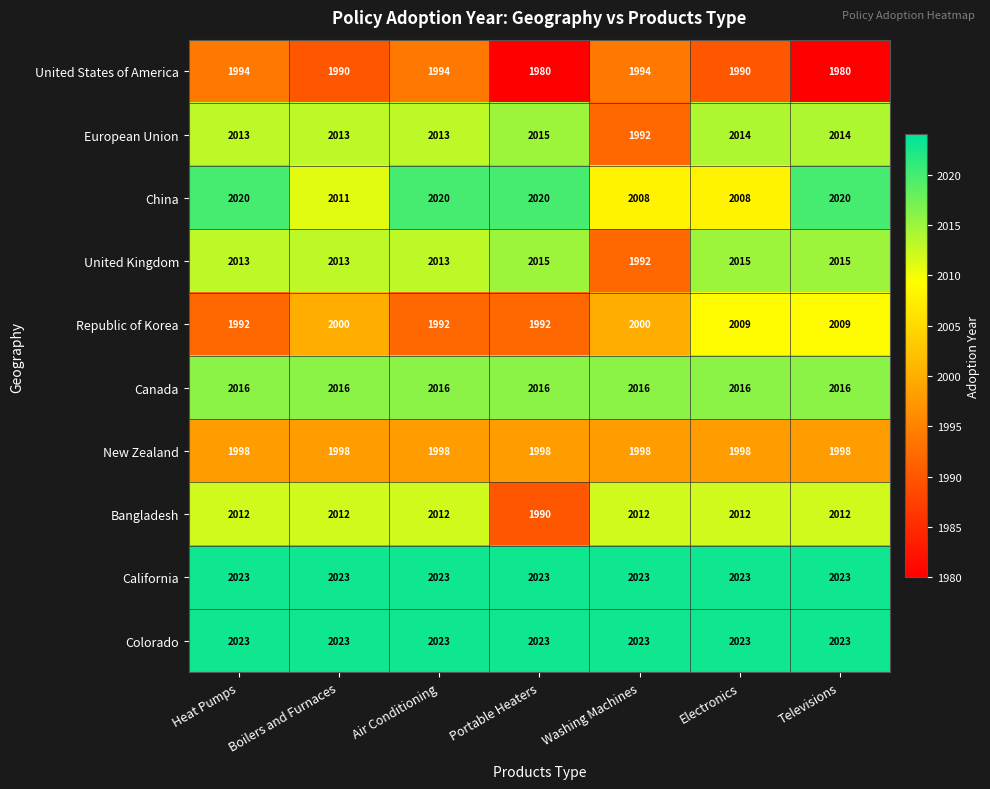

Which series changed the most between Heat Pumps and Televisions?

Republic of Korea